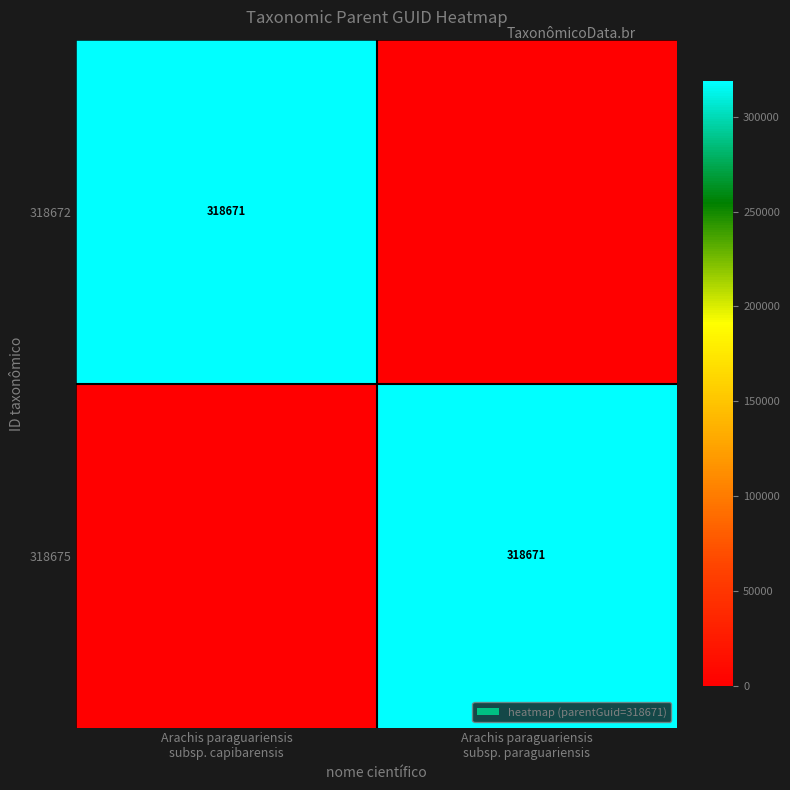

What is the difference between the 318672 values at Arachis paraguariensis subsp. capibarensis and Arachis paraguariensis subsp. paraguariensis?

318671